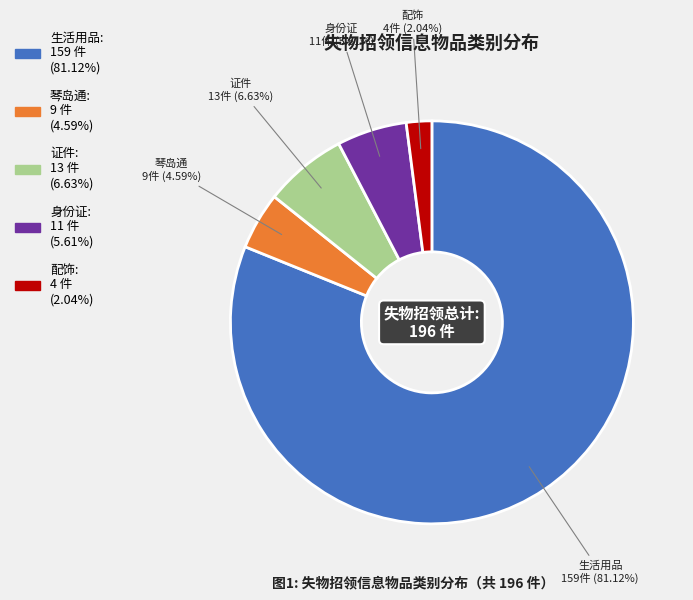

How many segments does this pie chart have?

5